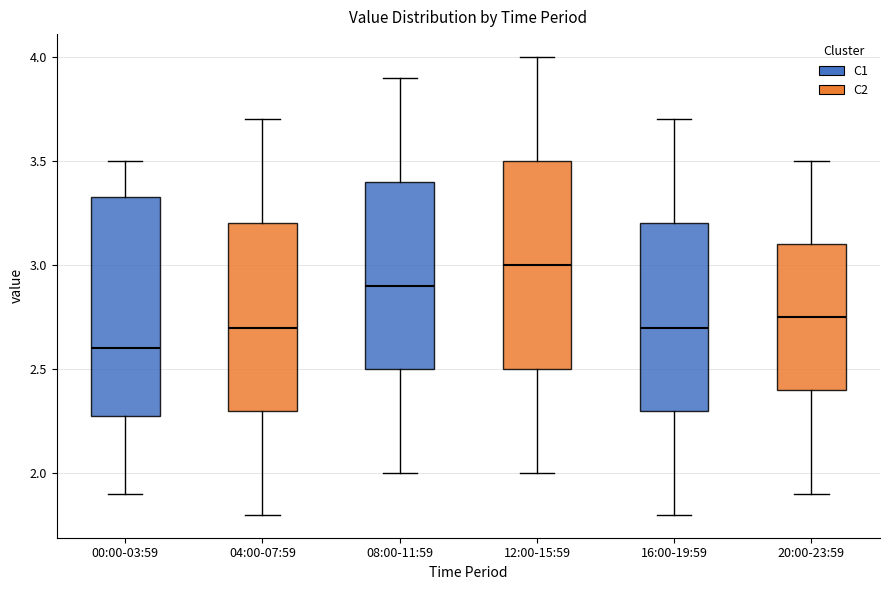

Which box has the highest median line?

12:00-15:59